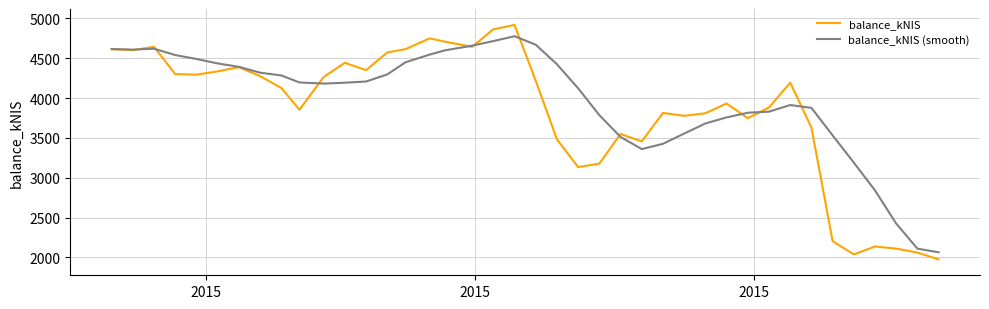

How many lines are shown in the chart?

2